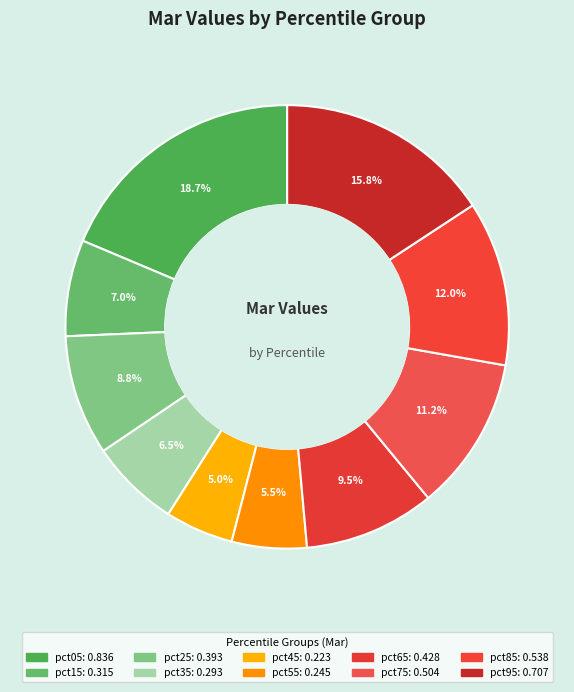

What percentage is the pct95 slice, to the nearest percent?

16%